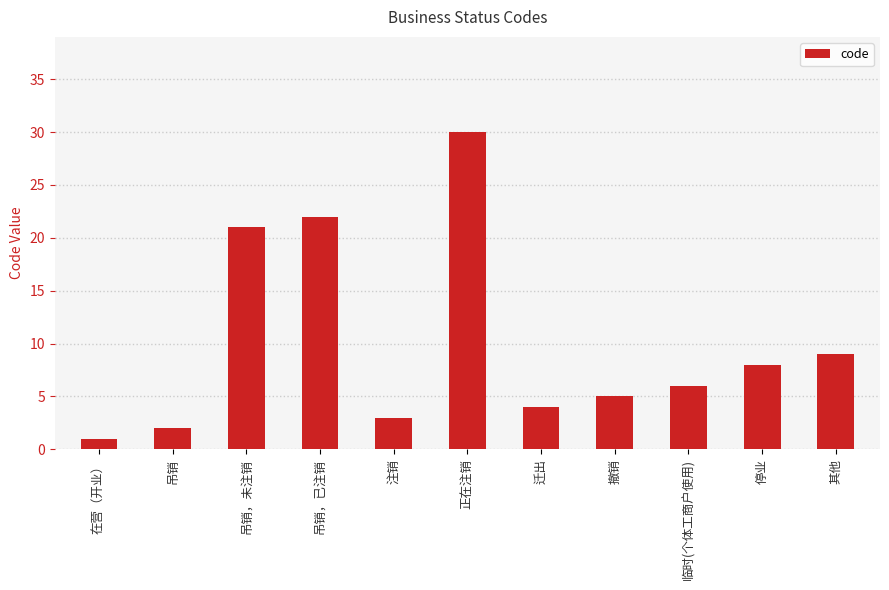

What is the sum of the values at 迁出 and 吊销，未注销?

25